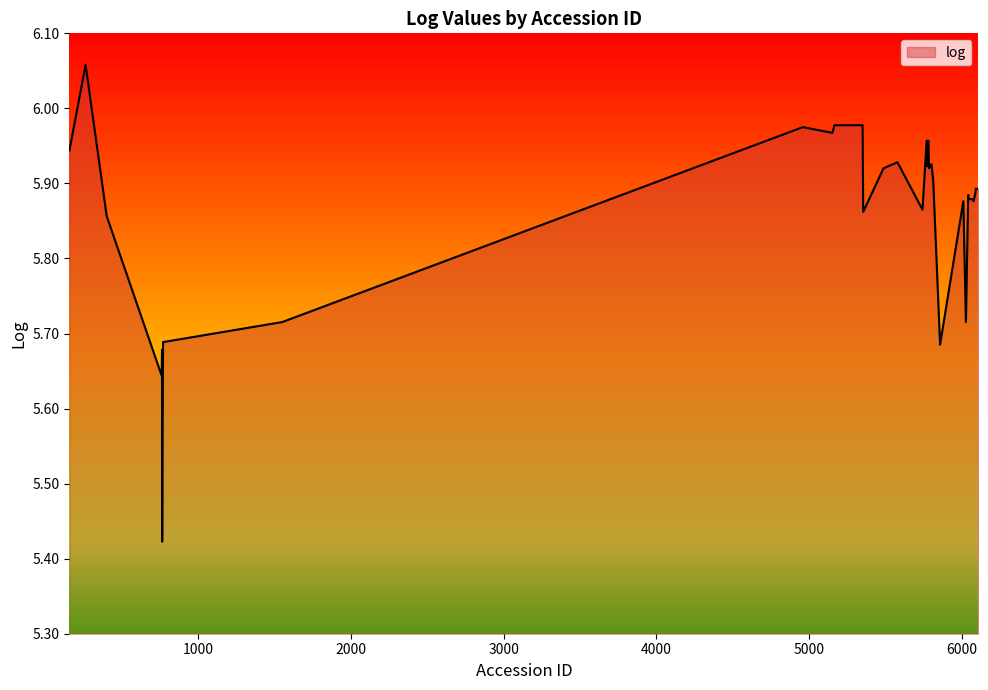

How many interior local peaks (higher than both neighbors) does the data have?

9